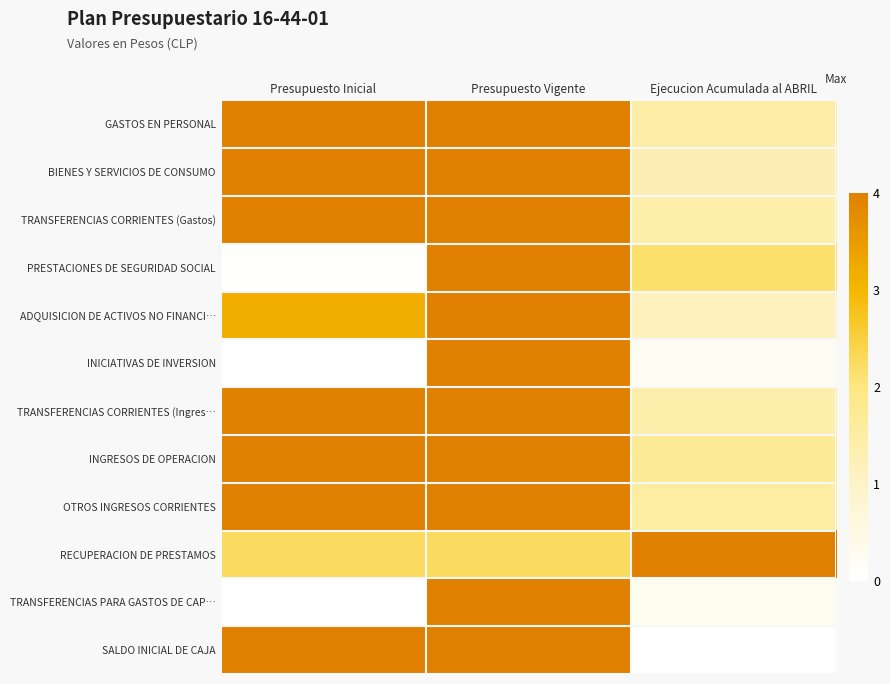

What is the total value across all series at Presupuesto Inicial?

33.4